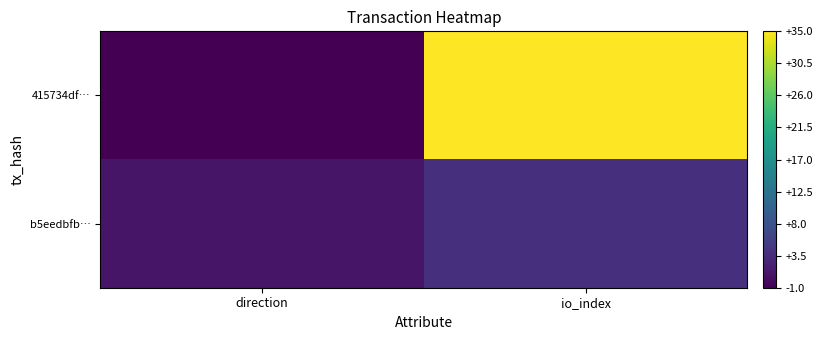

Which series has the largest total across all categories?

415734df…